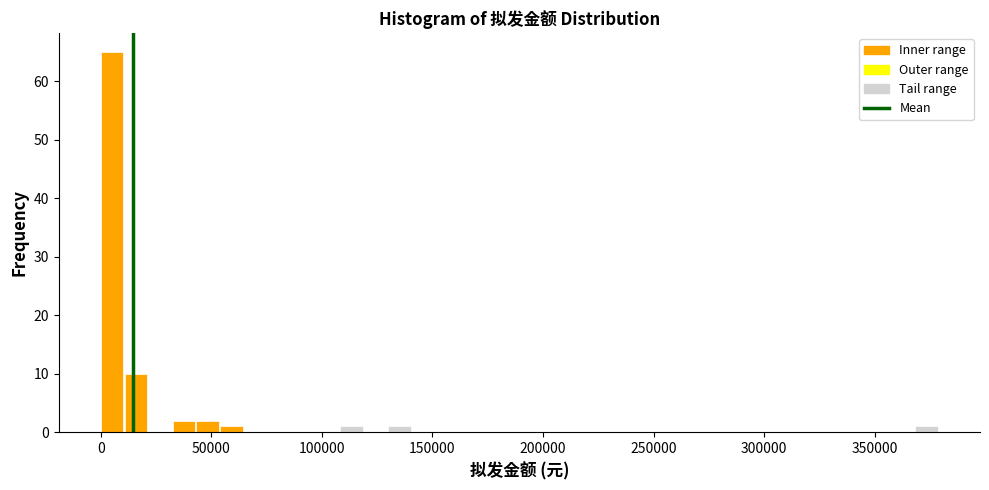

Around what value on the x-axis is the tallest bar? Give the approximate position of its centre, as read against the axis.

5000